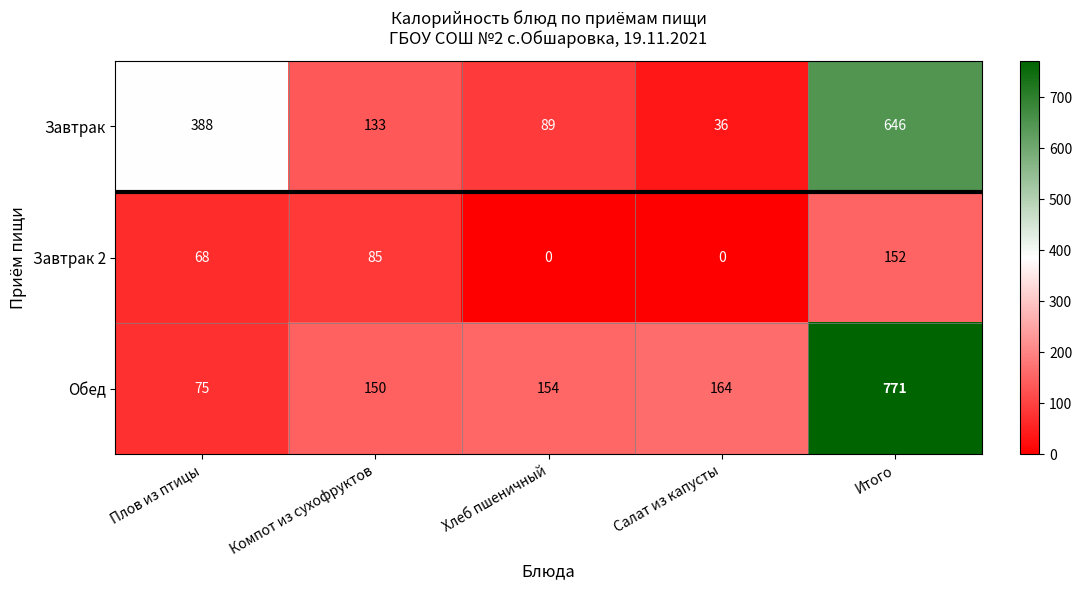

Which series has the largest range (max minus min)?

Обед